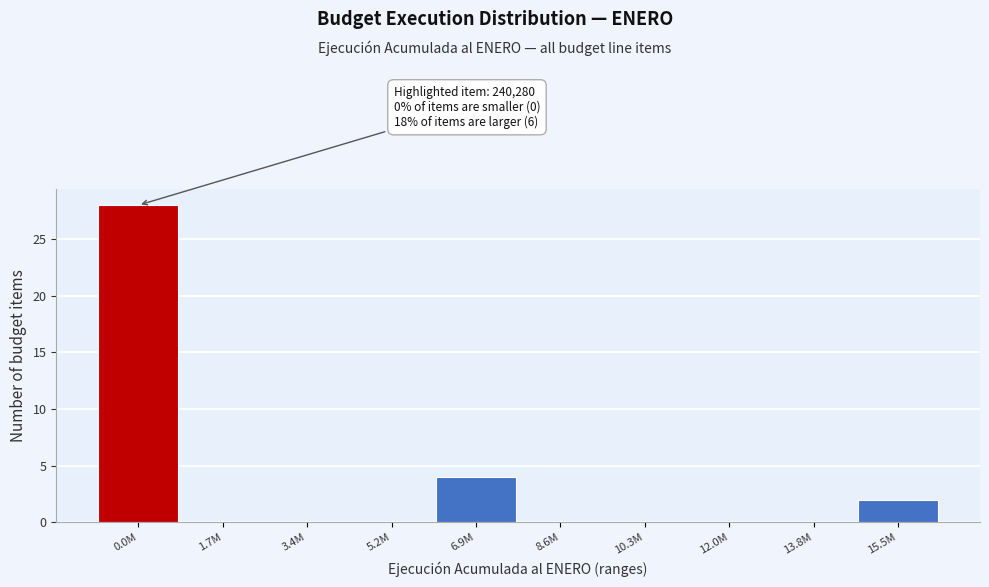

Reading left to right, extract all data points from this chart.

0.0M=28	1.7M=0	3.4M=0	5.2M=0	6.9M=4	8.6M=0	10.3M=0	12.0M=0	13.8M=0	15.5M=2